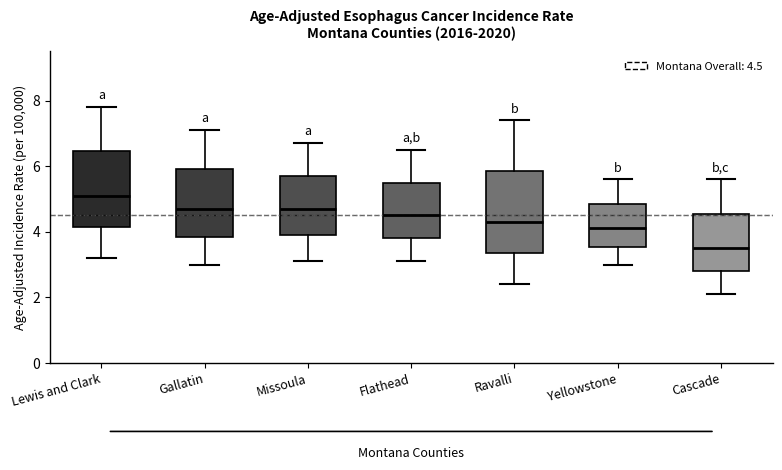

Reading left to right, read every box against the y-axis: the position of its median line, the range the box covers, and the ends of its whiskers. The values are not printed on the chart, so give them approximately, as read against the axis.

Lewis and Clark: median 5.2, box 4.2 to 6.4, whiskers 3.2 to 7.8
Gallatin: median 4.8, box 3.8 to 6.0, whiskers 3.0 to 7.2
Missoula: median 4.8, box 4.0 to 5.8, whiskers 3.2 to 6.8
Flathead: median 4.6, box 3.8 to 5.6, whiskers 3.2 to 6.6
Ravalli: median 4.4, box 3.4 to 5.8, whiskers 2.4 to 7.4
Yellowstone: median 4.2, box 3.6 to 4.8, whiskers 3.0 to 5.6
Cascade: median 3.6, box 2.8 to 4.6, whiskers 2.2 to 5.6